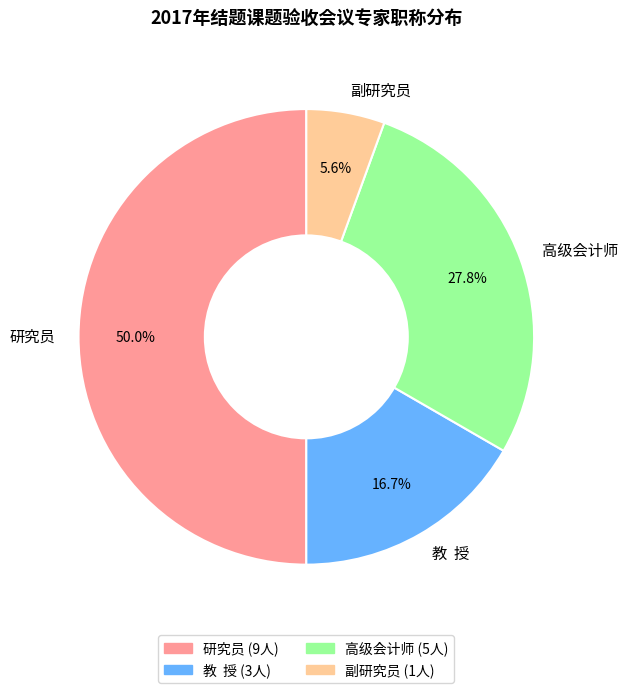

Which category has the smallest portion of the pie?

副研究员